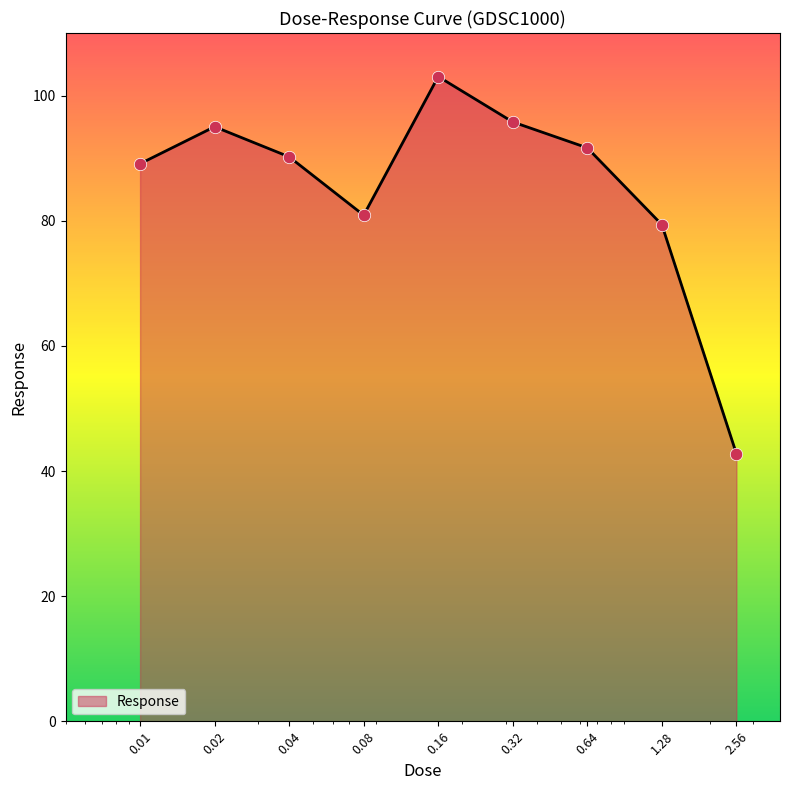

What is the difference between the maximum and minimum values?

60.3